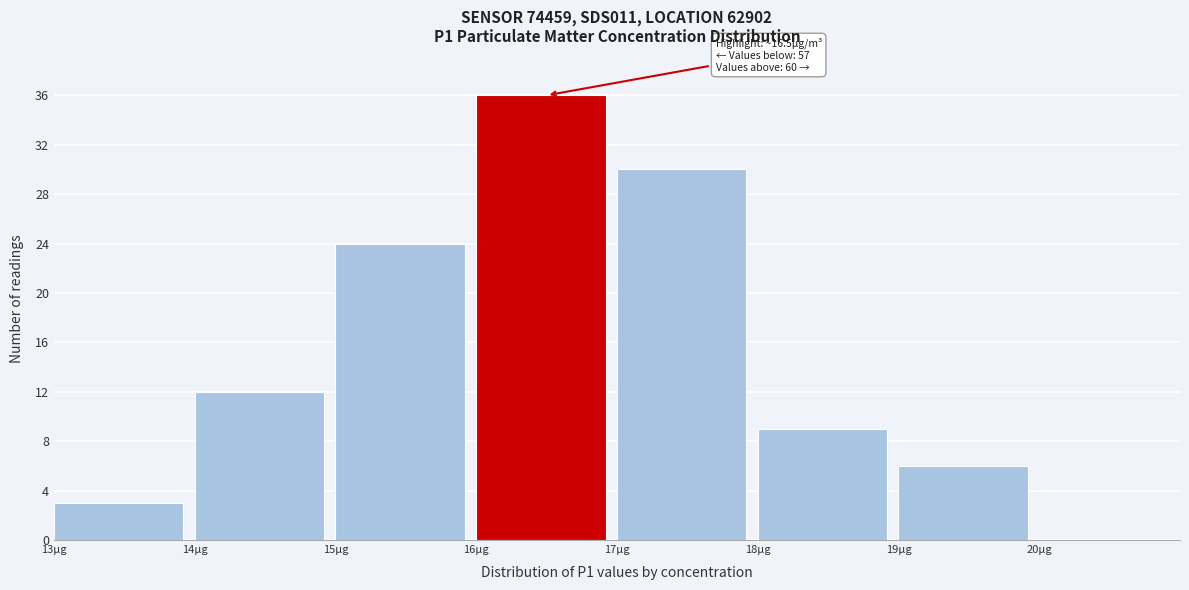

Which range on the x-axis has the tallest bar?

16 to 17